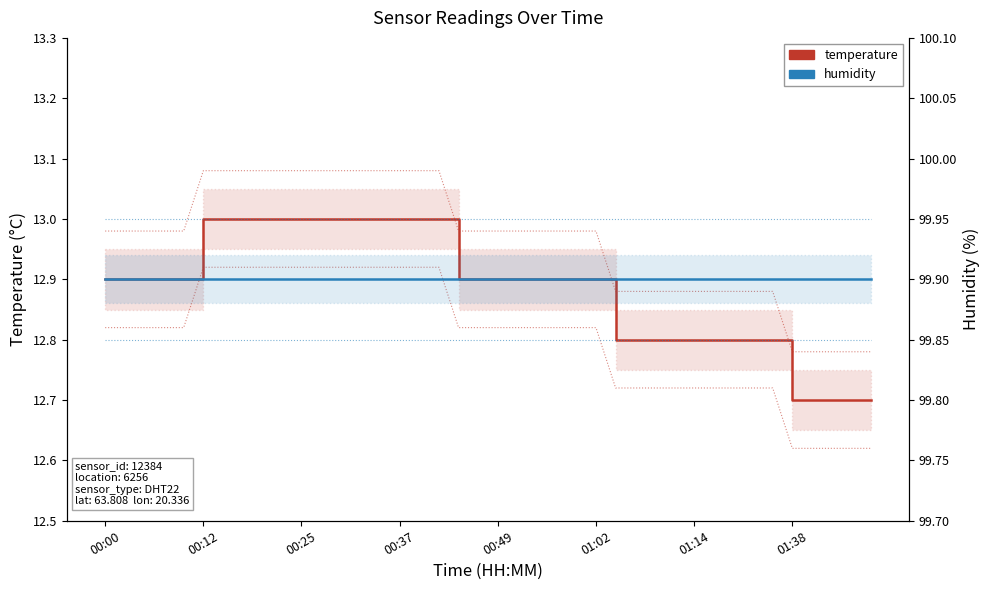

What is the value of the temperature point at the 4th from the left?

12.9